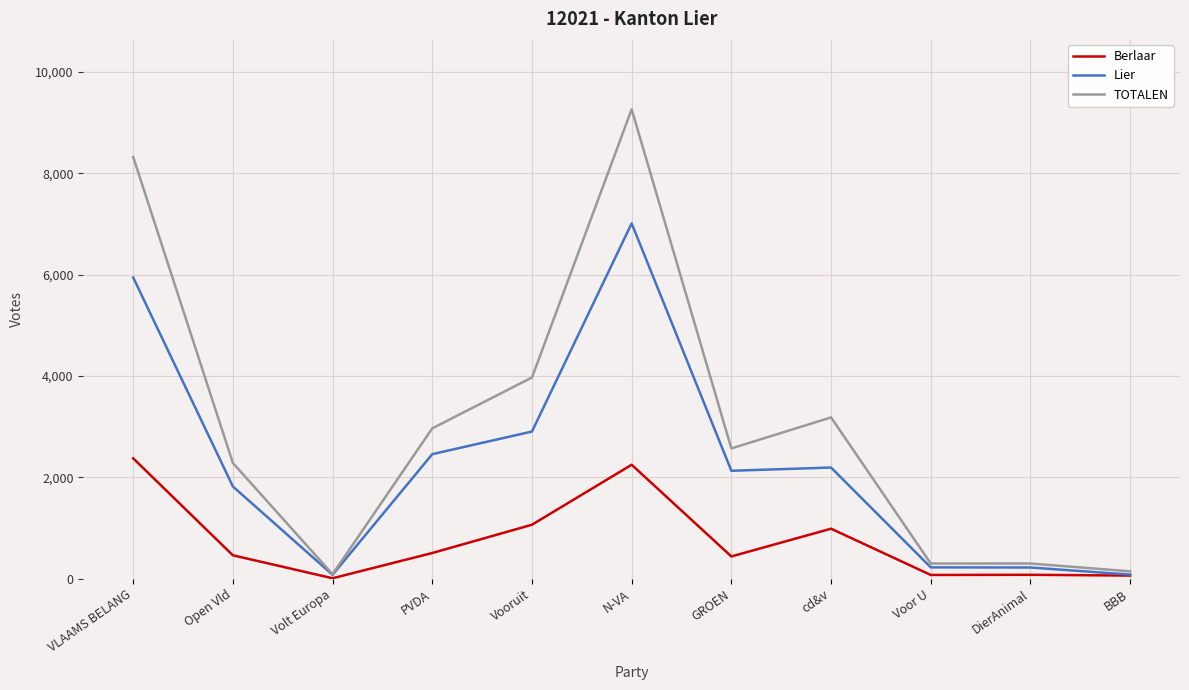

At which label does Berlaar first exceed 464?

VLAAMS BELANG